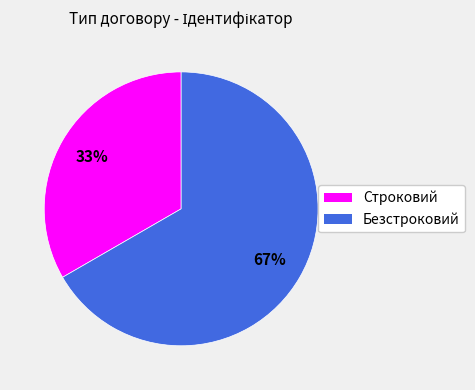

Do Строковий and Безстроковий together represent more than half of the pie?

Yes